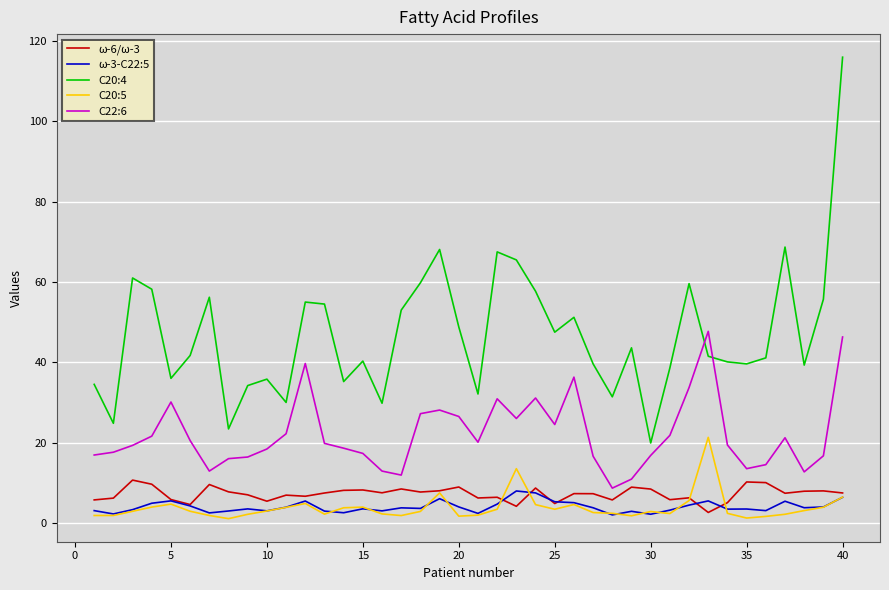

What is the minimum value for ω-6/ω-3?

2.6